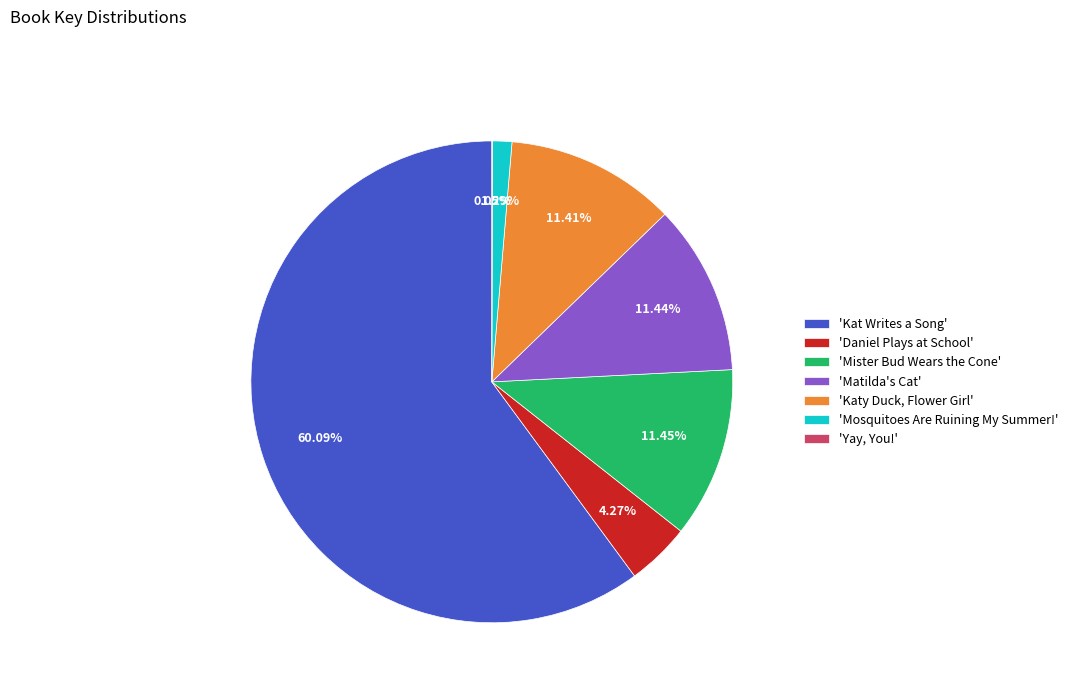

Is the sum of 'Daniel Plays at School' and 'Mosquitoes Are Ruining My Summer!' greater than half?

No